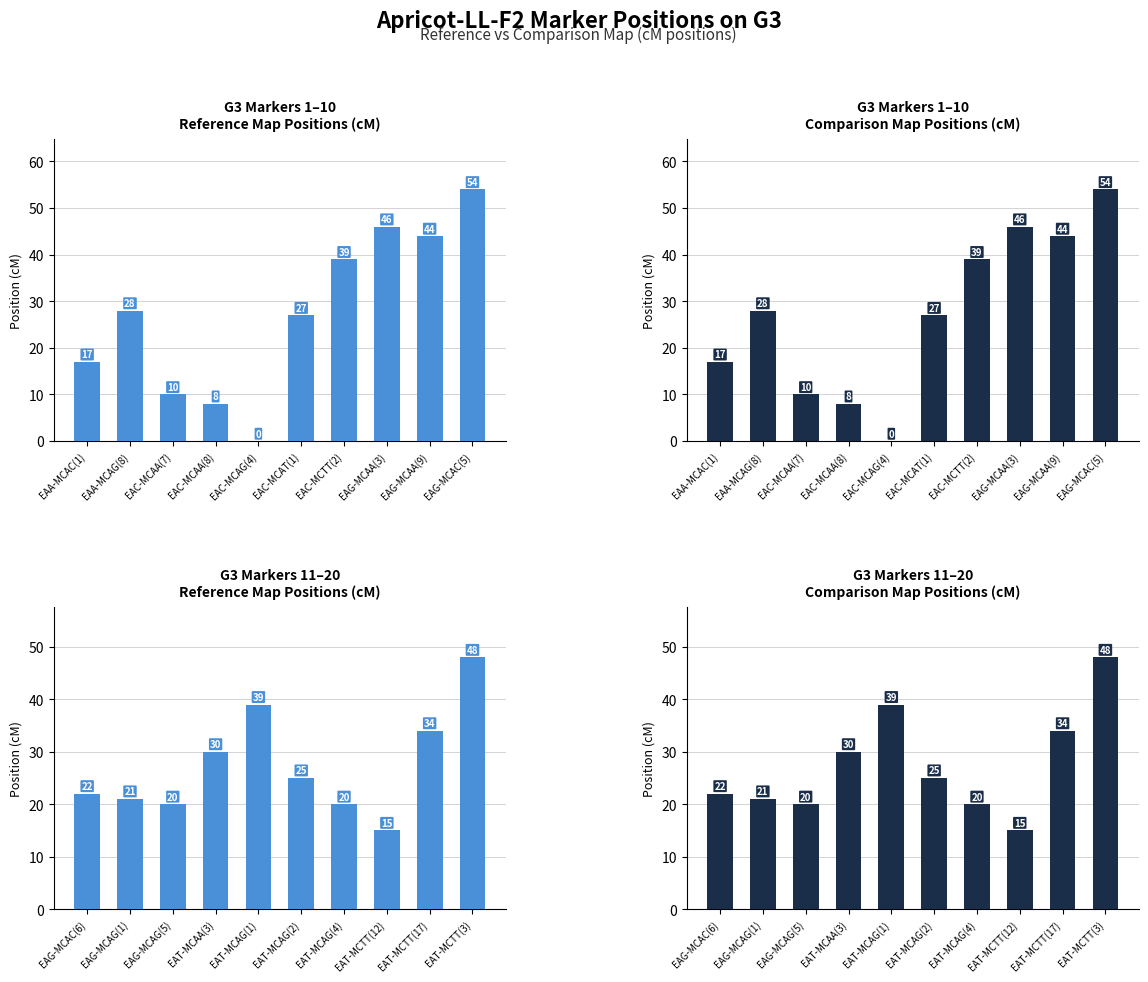

Count the number of data series in this chart.

2